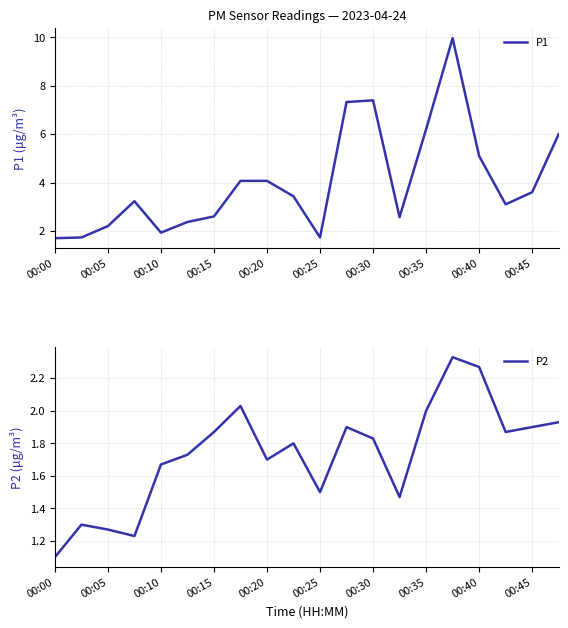

Reading left to right, what are all the values shown in this chart?

P1: 1.7	1.7	2.2	3.2	1.9	2.4	2.6	4.1	4.1	3.4	1.7	7.3	7.4	2.6	6.2	10.0	5.1	3.1	3.6	6.0
P2: 1.1	1.3	1.3	1.2	1.7	1.7	1.9	2.0	1.7	1.8	1.5	1.9	1.8	1.5	2.0	2.3	2.3	1.9	1.9	1.9